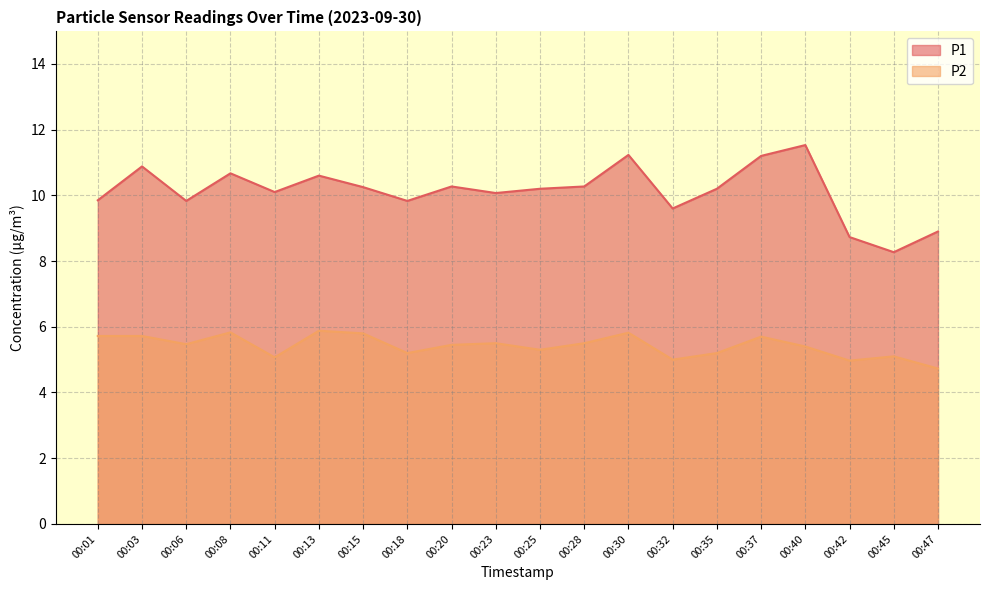

What are all the series names shown in the legend?

P1, P2